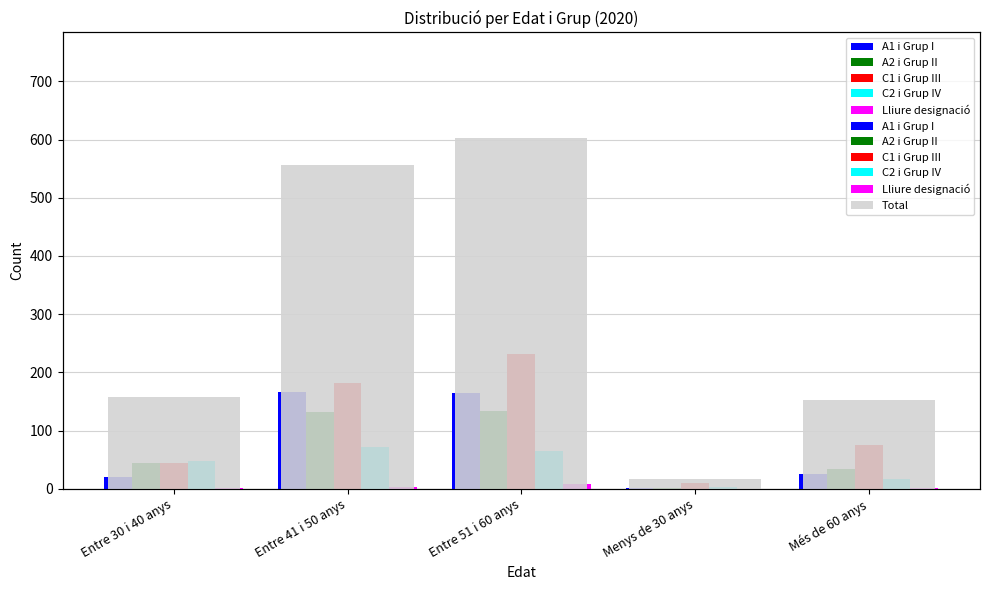

What is the approximate value of Lliure designació at Entre 30 i 40 anys?

1